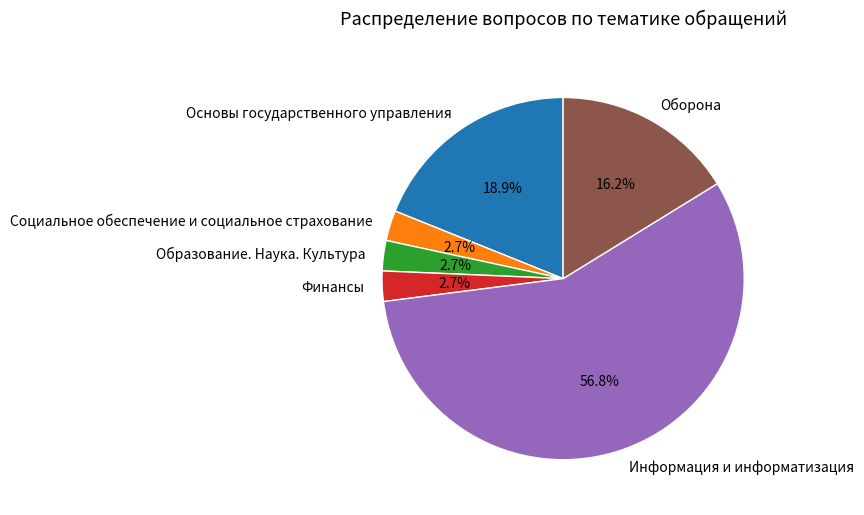

Approximately how many times larger is the value at Информация и информатизация compared to Финансы?

21.0